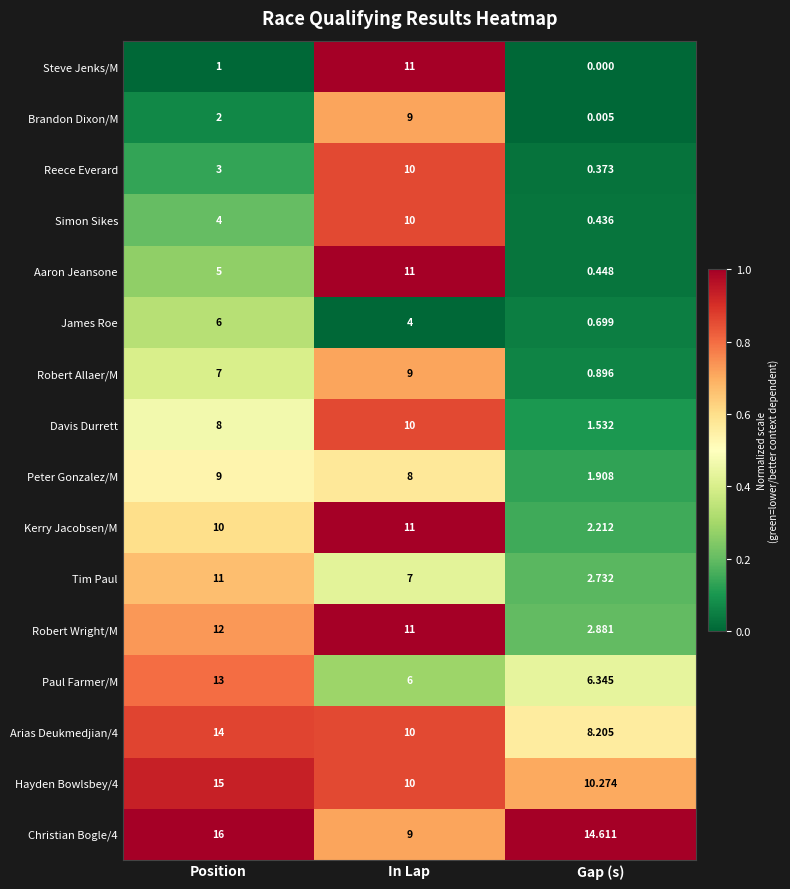

How many data points does each series have?

3